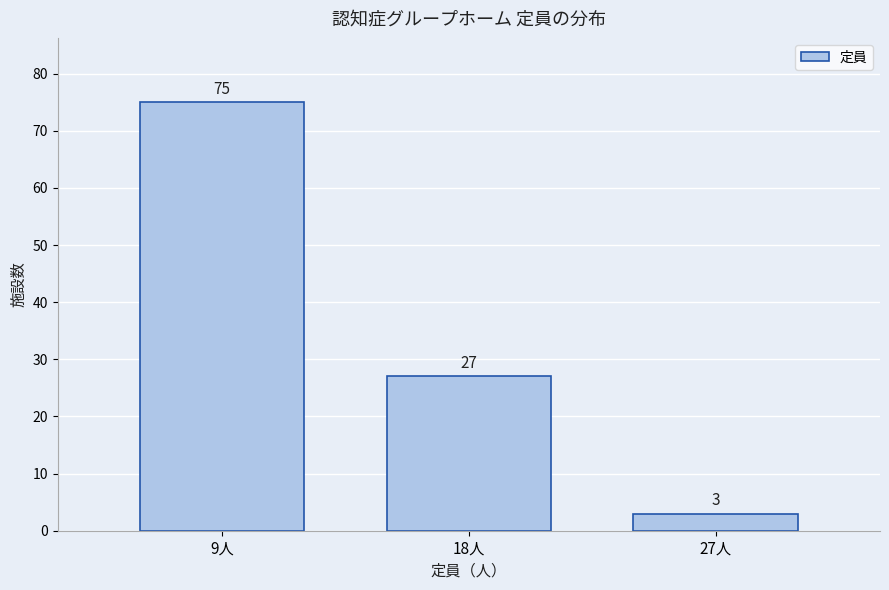

Reading right to left, list all the values displayed in this chart.

3	27	75